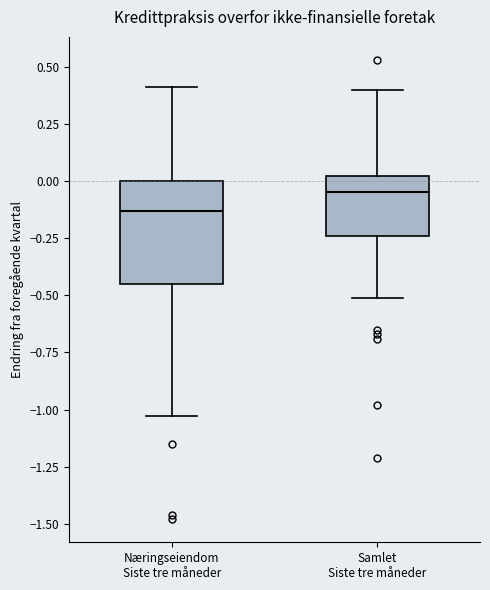

Reading left to right, transcribe this box plot: for each box, give where its median line is, the range the box spans, and where its two whiskers end, as read against the y-axis. The values are not printed on the chart, so give them approximately, as read against the axis.

Næringseiendom Siste tre måneder: median -0.15, box -0.45 to 0.00, whiskers -1.05 to 0.40
Samlet Siste tre måneder: median -0.05, box -0.25 to 0.00, whiskers -0.50 to 0.40